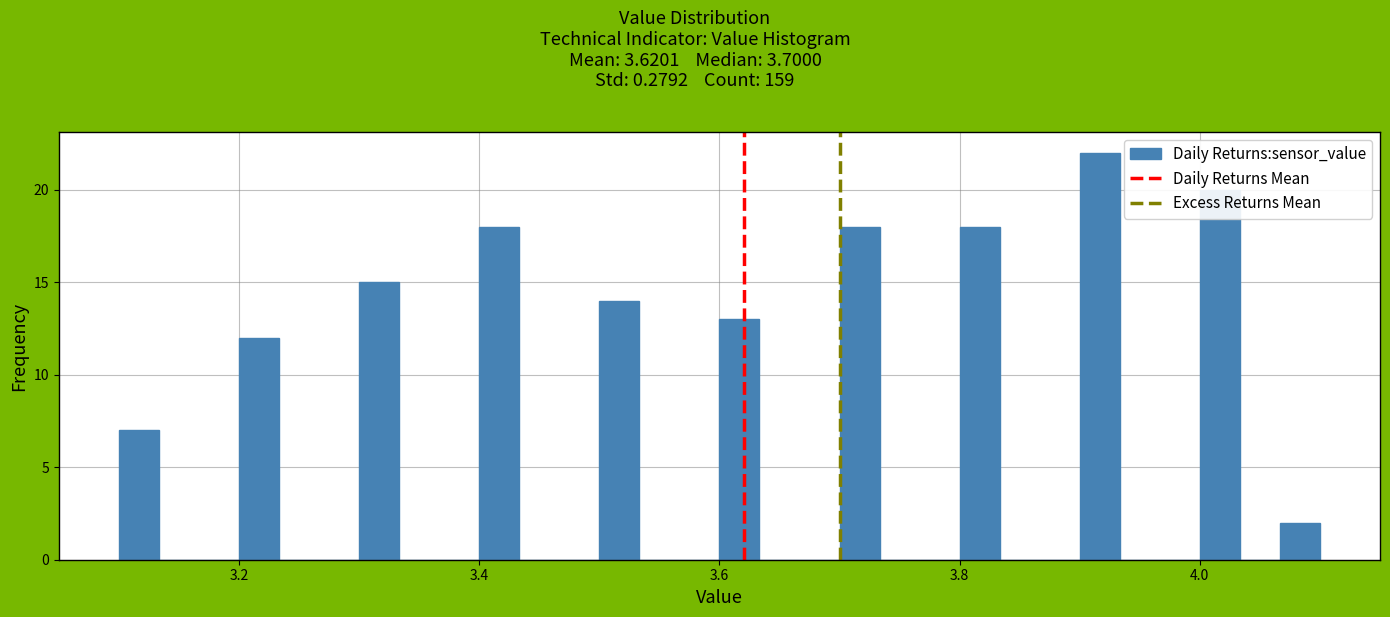

Around what value on the x-axis is the tallest bar? Give the approximate position of its centre, as read against the axis.

3.92